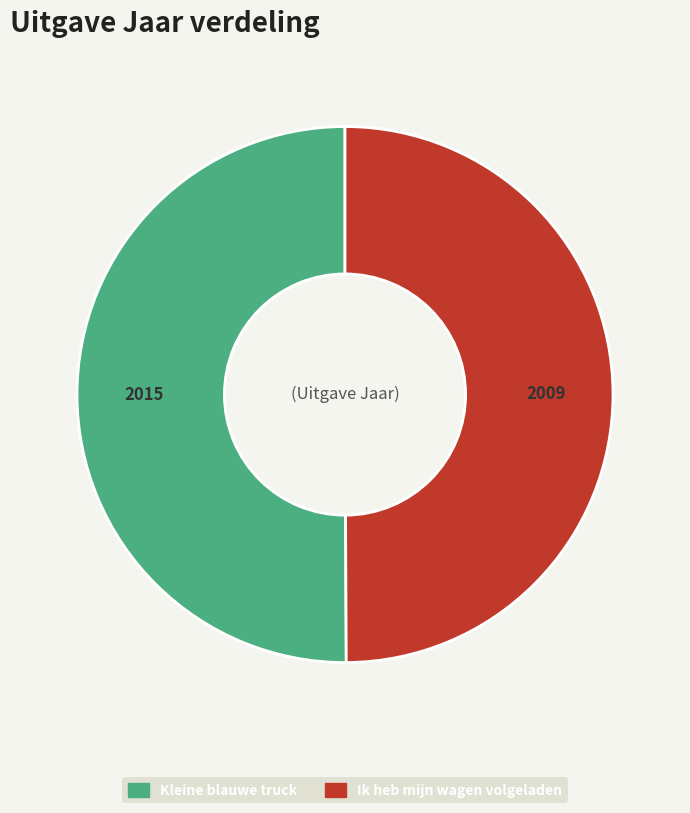

What is the ratio of the value at Ik heb mijn wagen volgeladen to the value at Kleine blauwe truck?

1.0